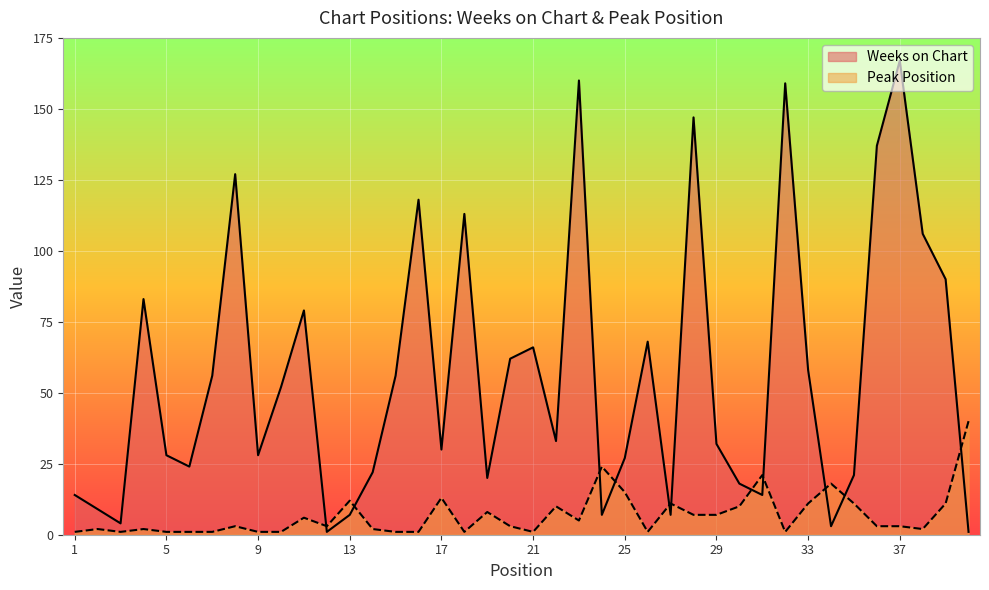

Does the chart display data point markers on the line(s)?

No